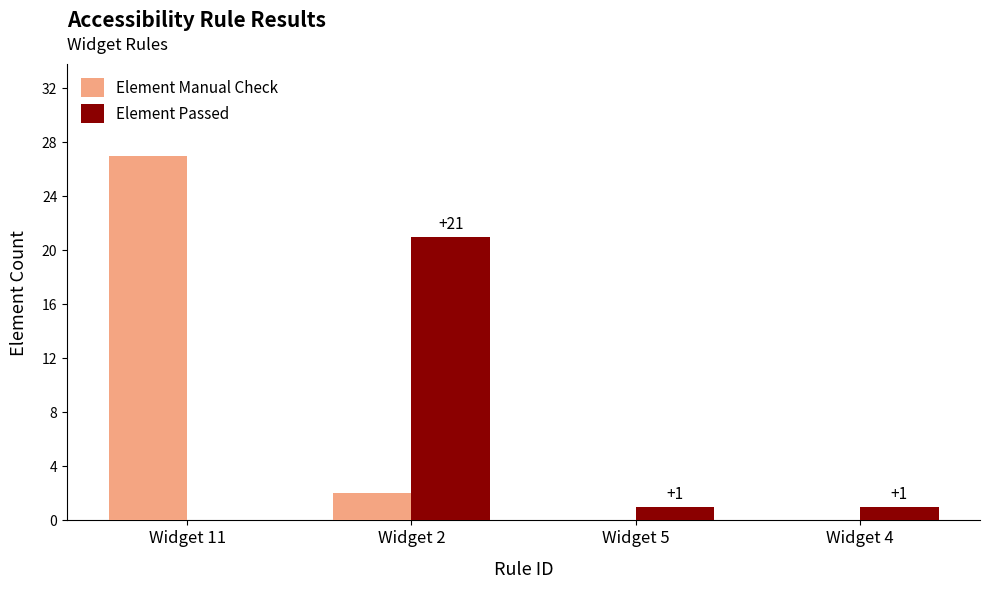

What are all the series names shown in the legend?

Element Manual Check, Element Passed